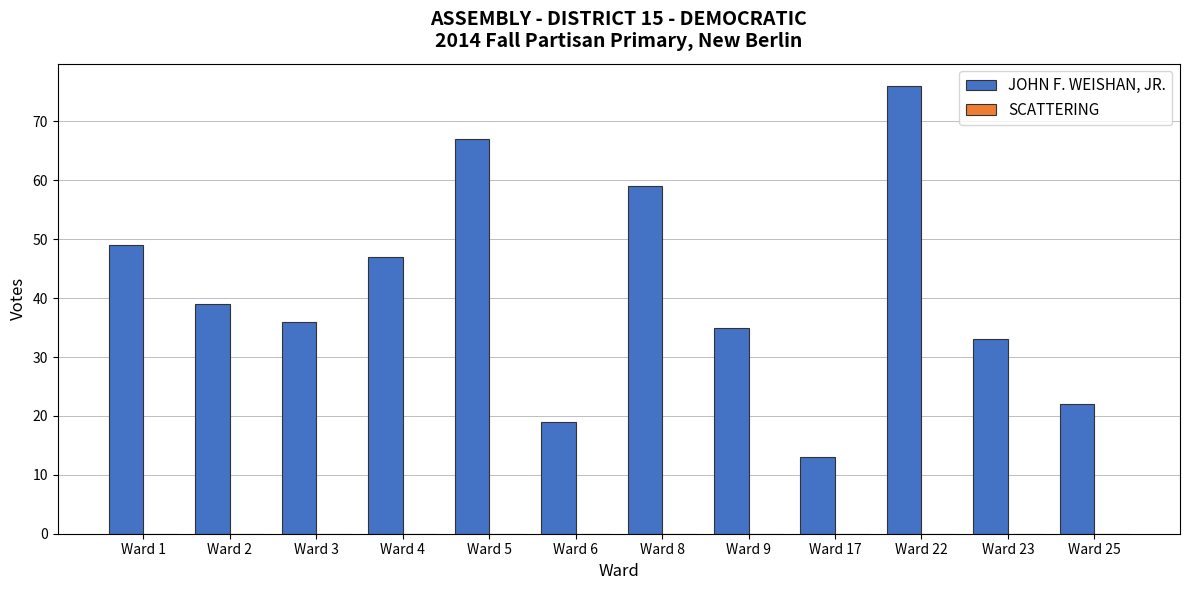

How many bars are there in total?

12